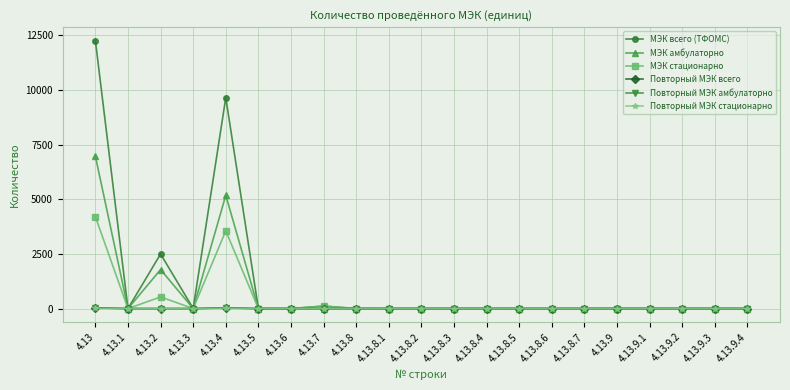

What is the maximum value for МЭК амбулаторно?

6964